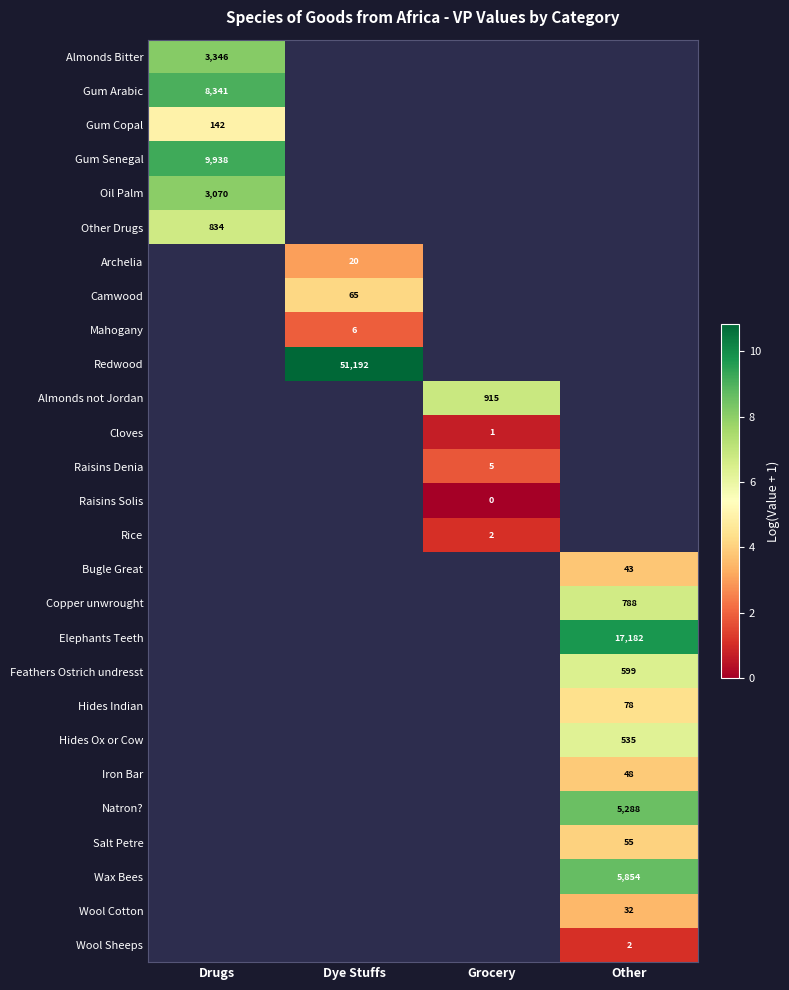

List the labels in order of Cloves value, smallest first.

Drugs, Dye Stuffs, Grocery, Other